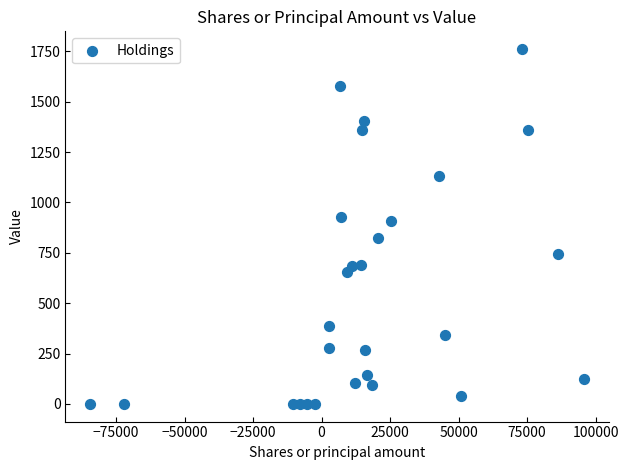

What Y value in the scatter plot is closest to 881?

907